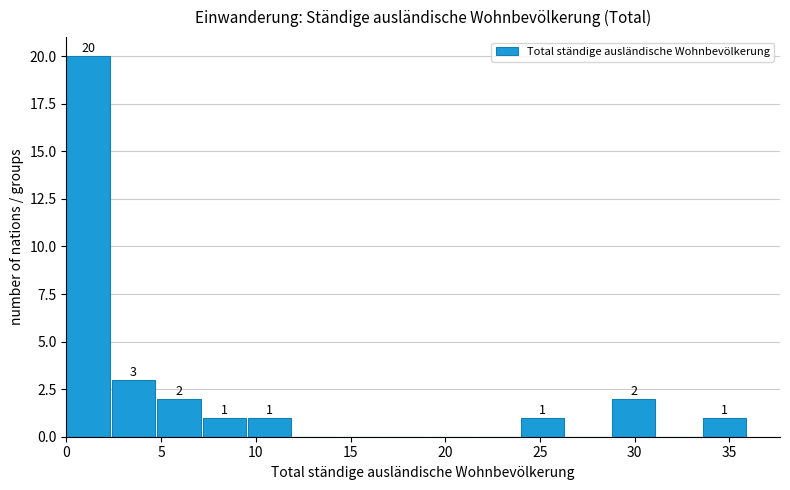

Which range on the x-axis has the tallest bar?

0.0 to 2.4